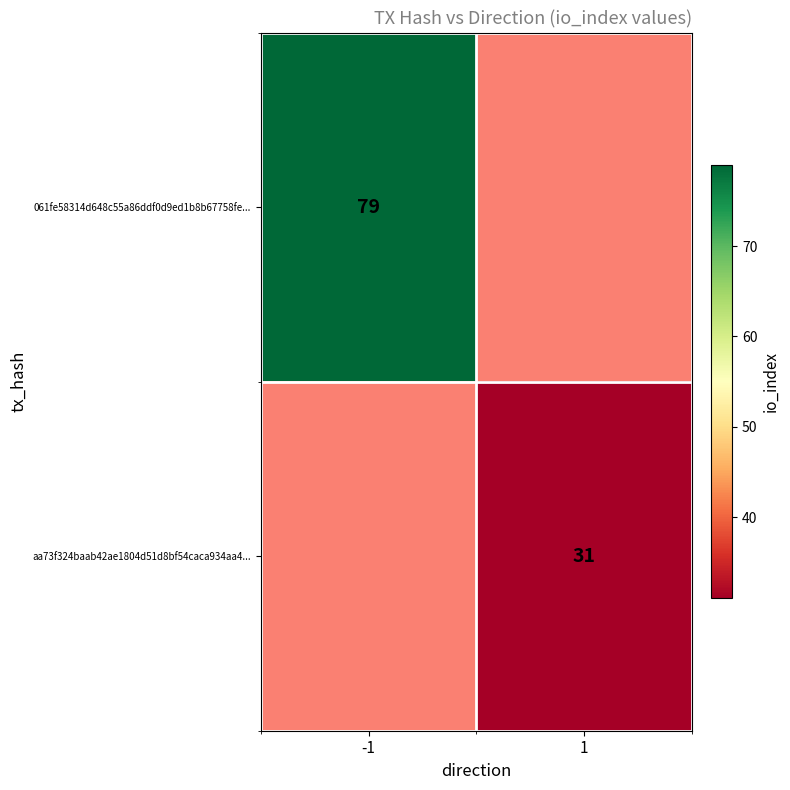

At how many categories does at least one series exceed 64?

1